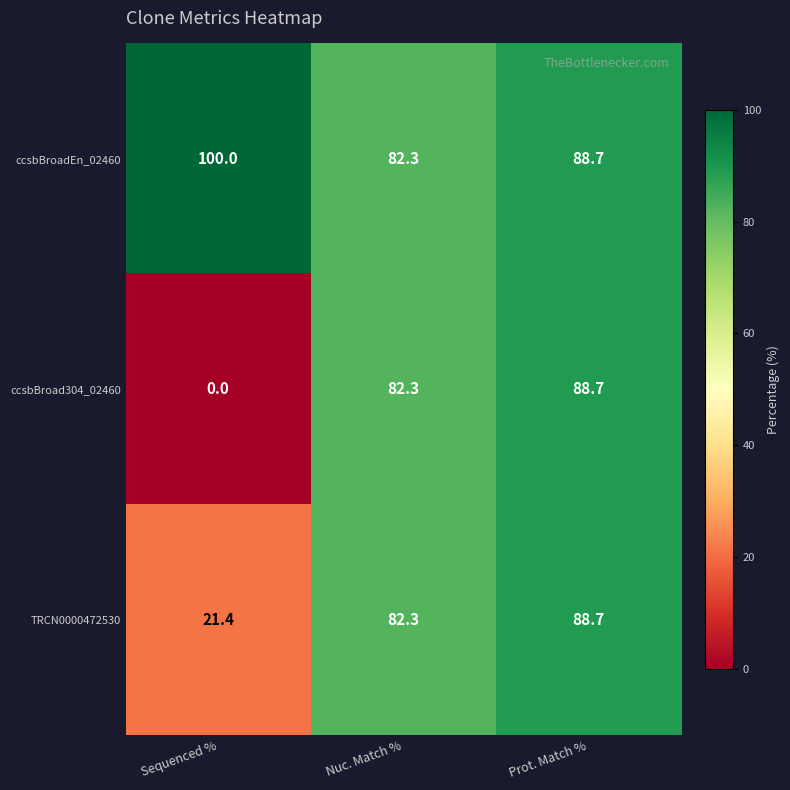

Rank the categories by ccsbBroad304_02460 value from highest to lowest.

Prot. Match %, Nuc. Match %, Sequenced %